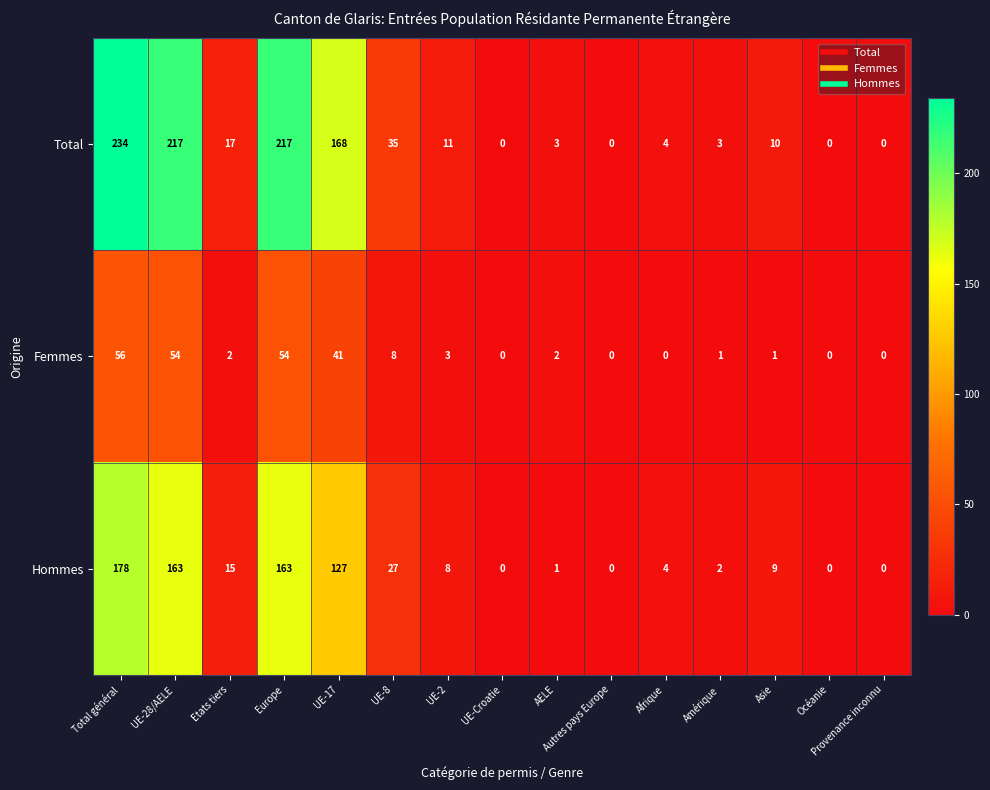

What is the difference between the Total values at Provenance inconnu and UE-8?

35